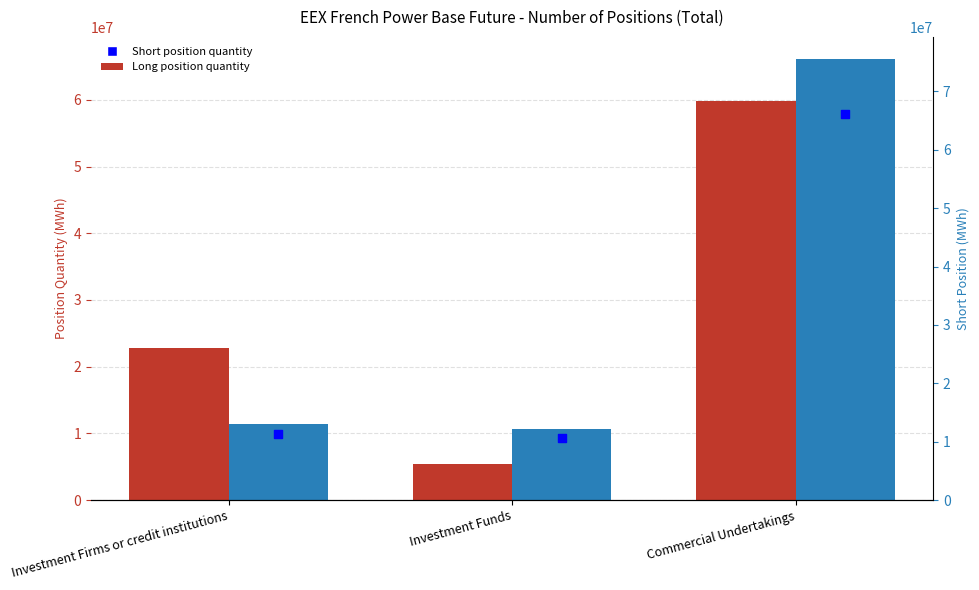

What are all the series names shown in the legend?

Long, Short